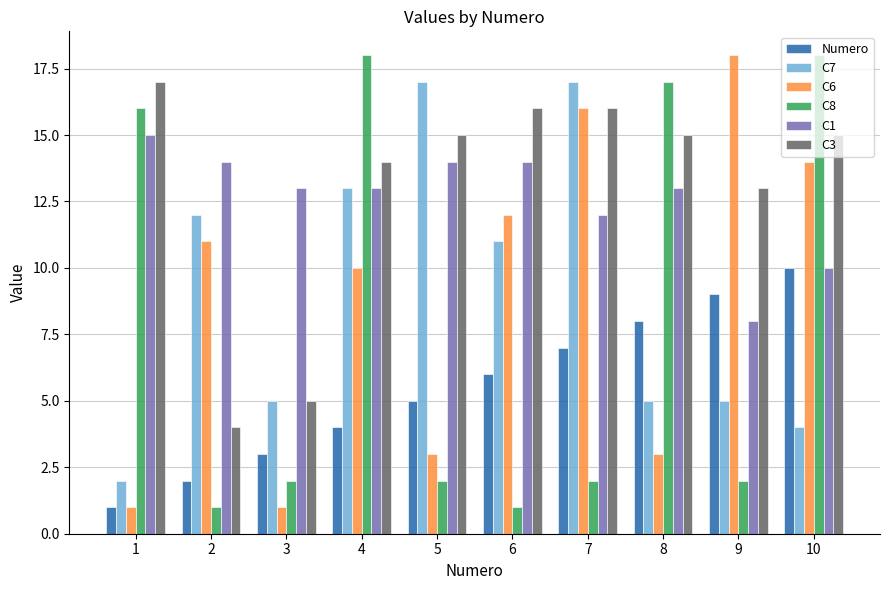

Count the number of data series in this chart.

6